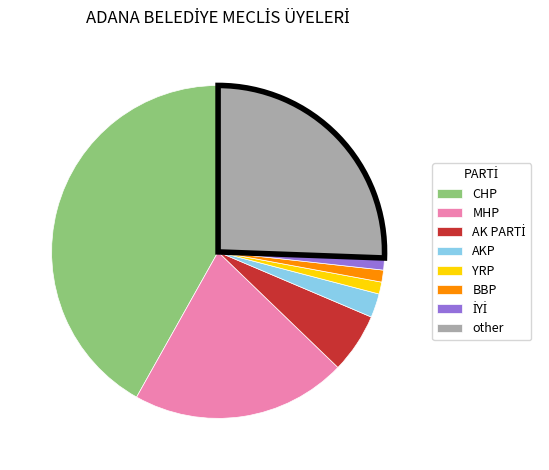

Is it true that YRP is 1% of the pie?

True